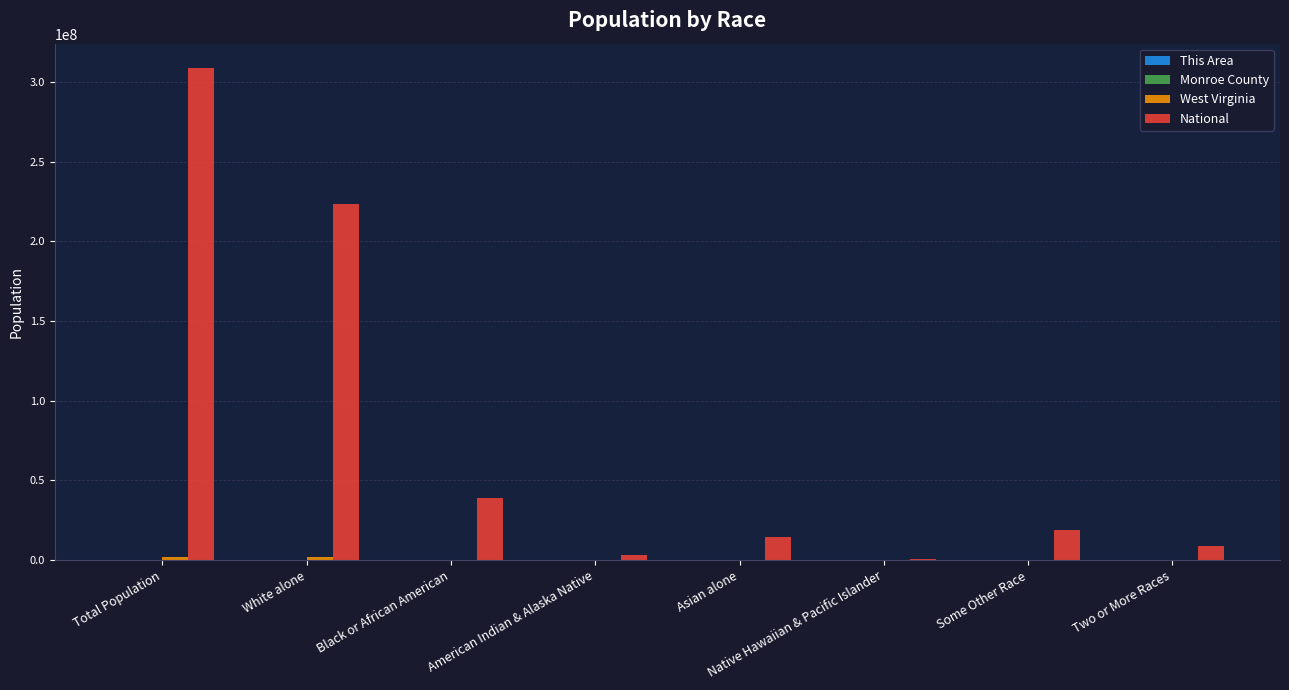

Which series has the largest total across all categories?

National